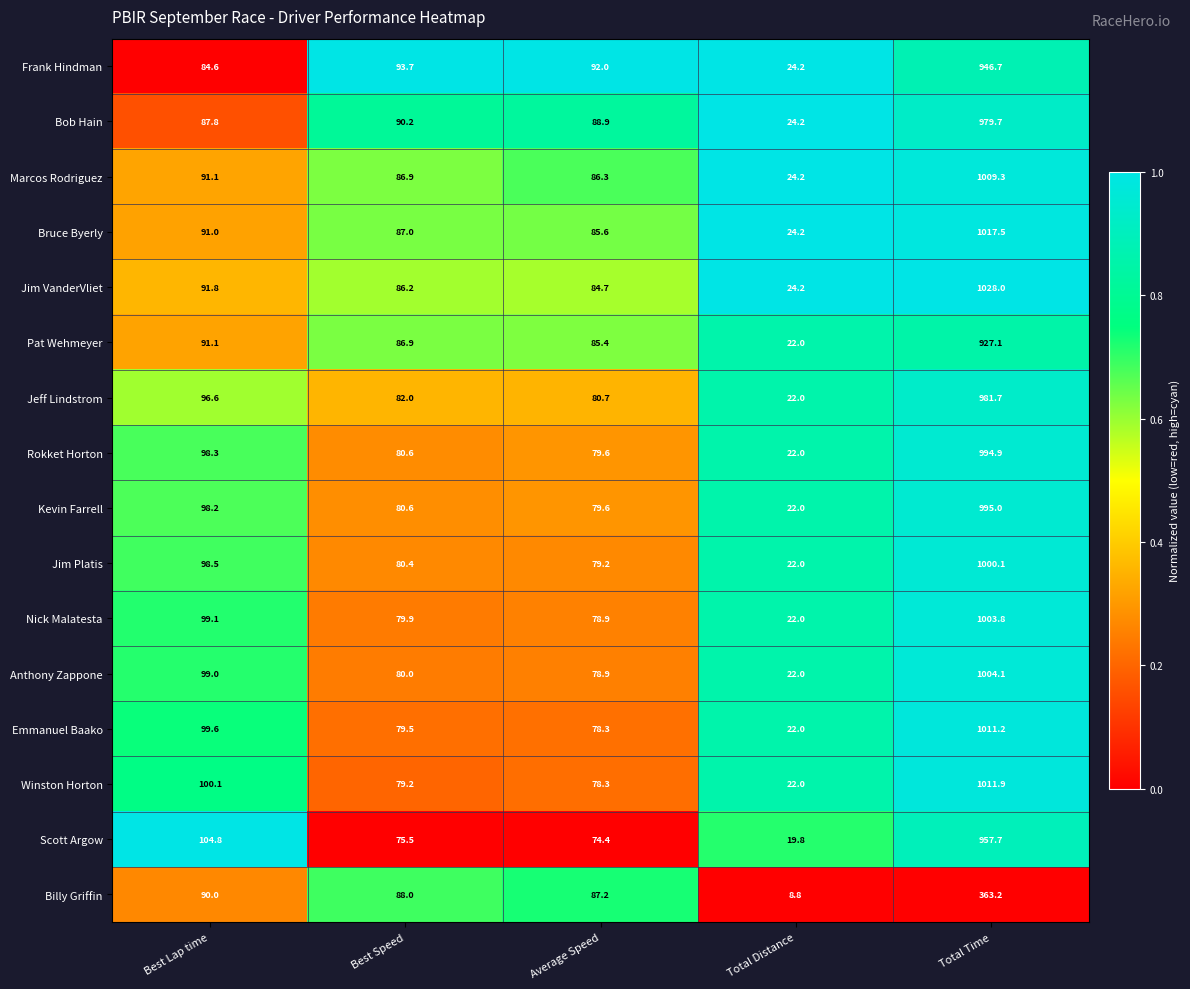

Where is Jim Platis nearest to the value 511?

Best Lap time